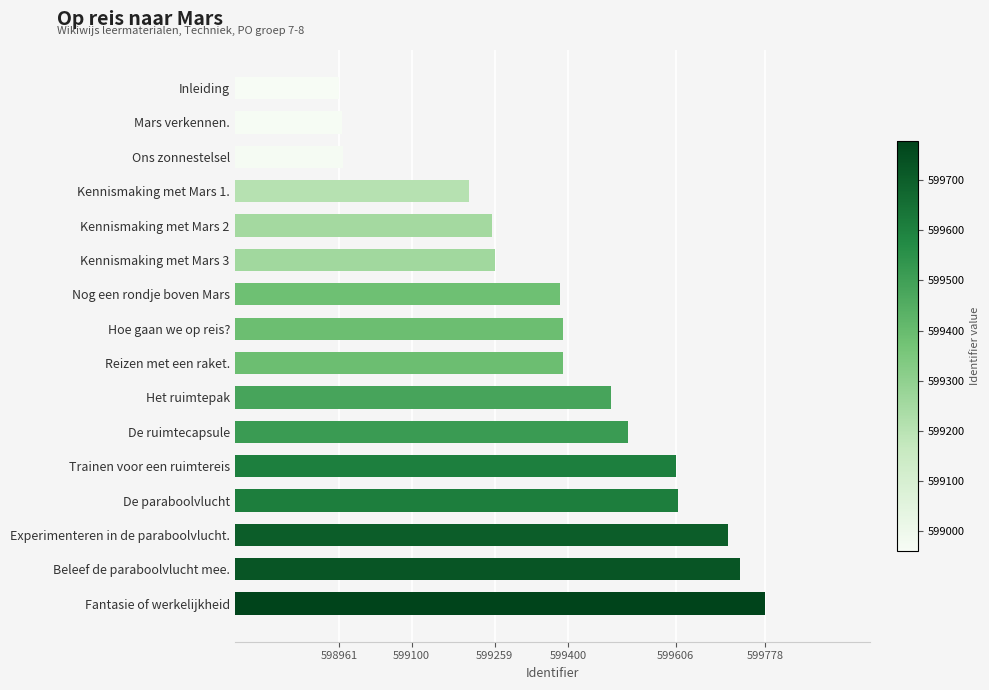

What is the label of the 5th bar from the bottom?

Trainen voor een ruimtereis